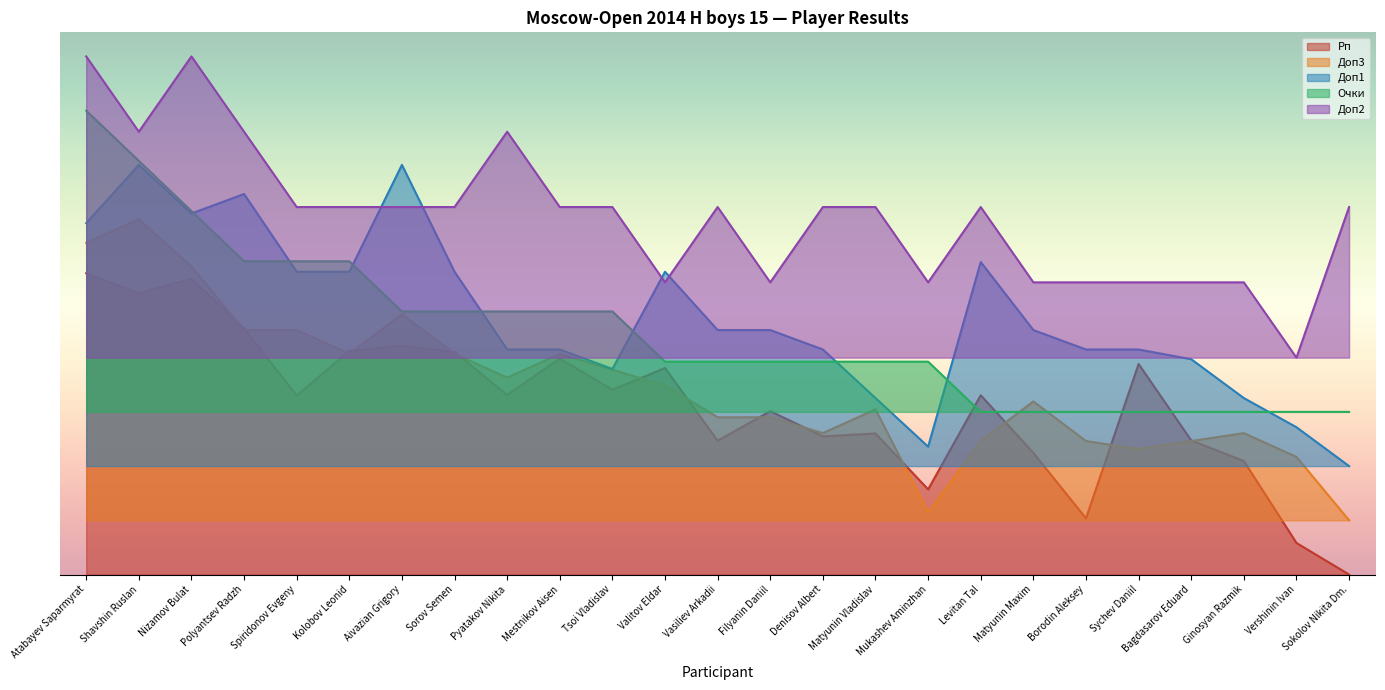

At which label does Очки reach its minimum?

Levitan Tal